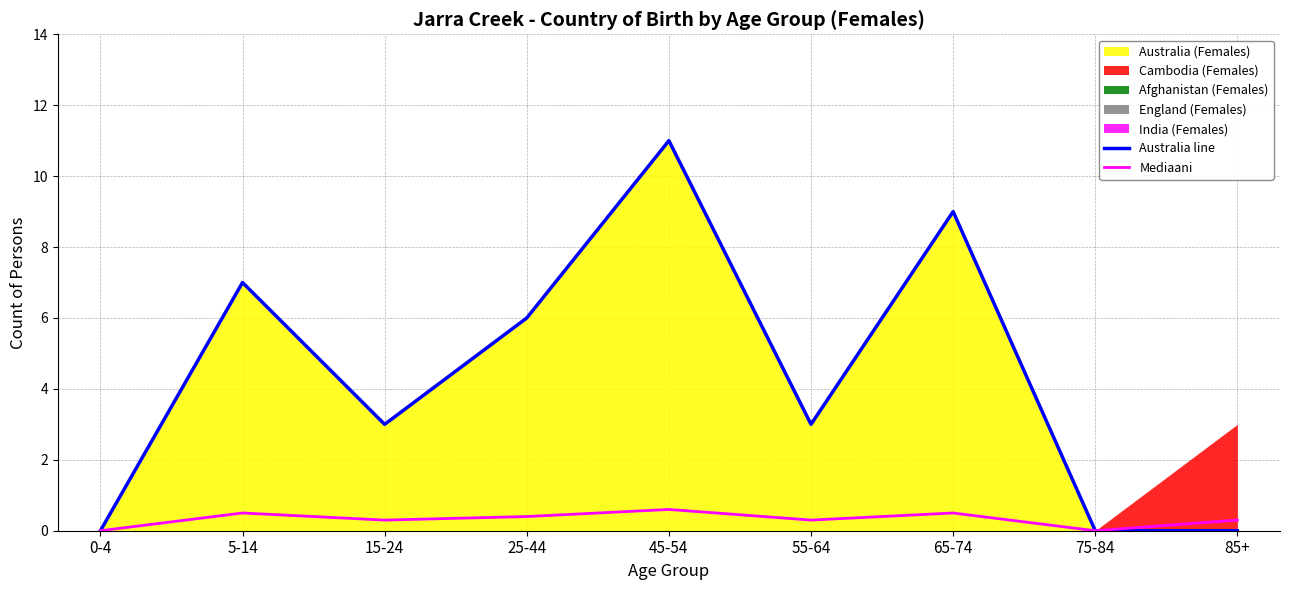

At how many categories does at least one series exceed 5?

4